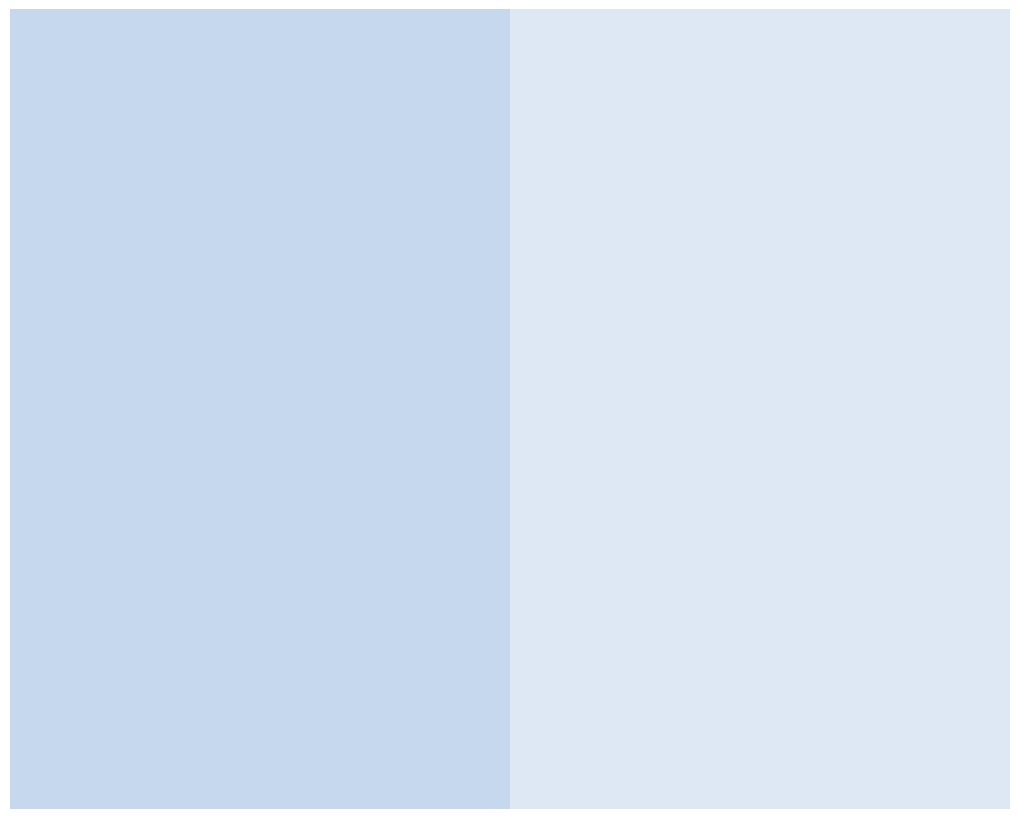

Is there any slice that represents more than half of the pie?

Yes